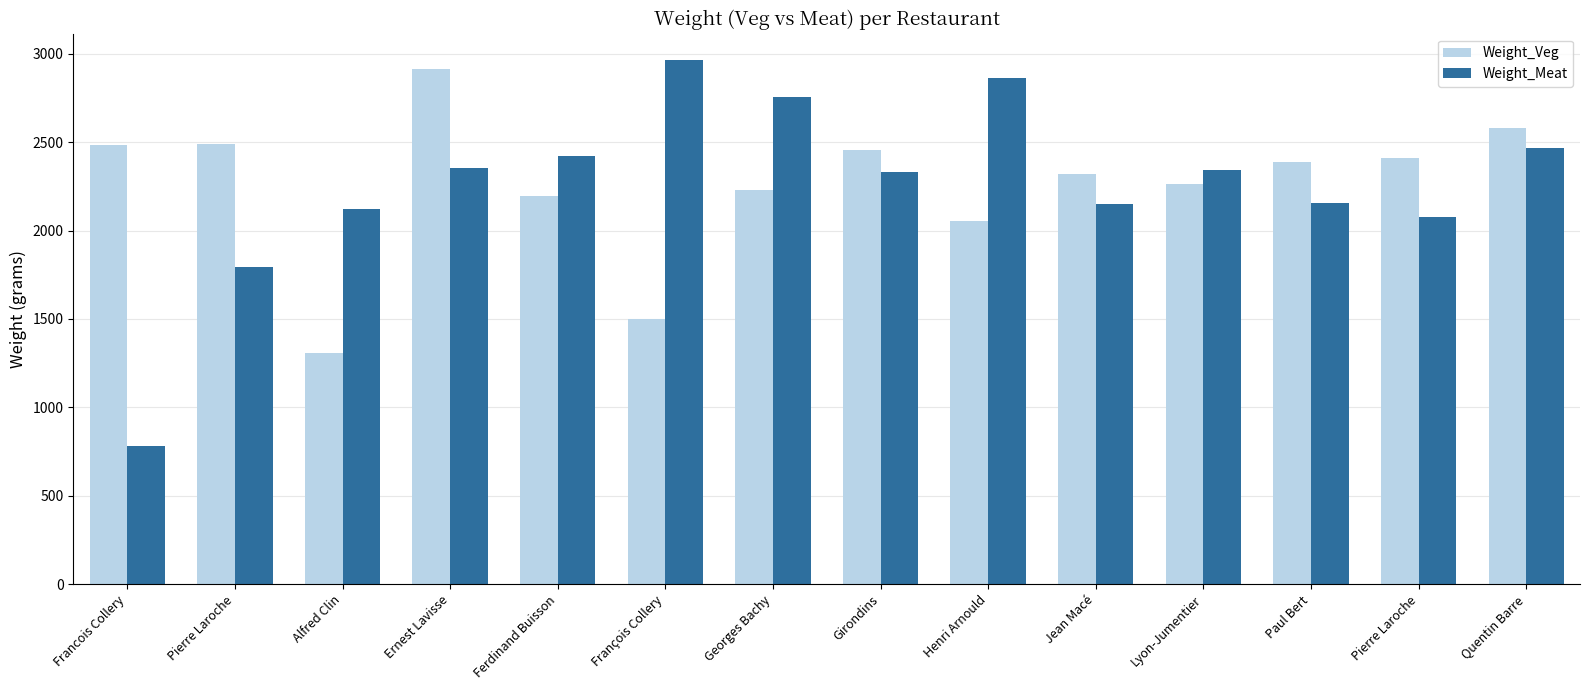

Are the bars horizontal?

No